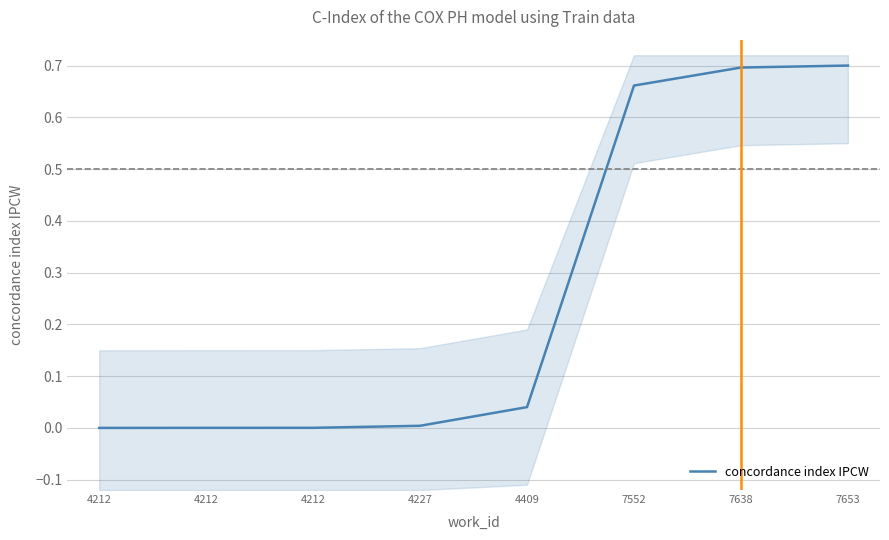

Count the number of values greater than 0.

7